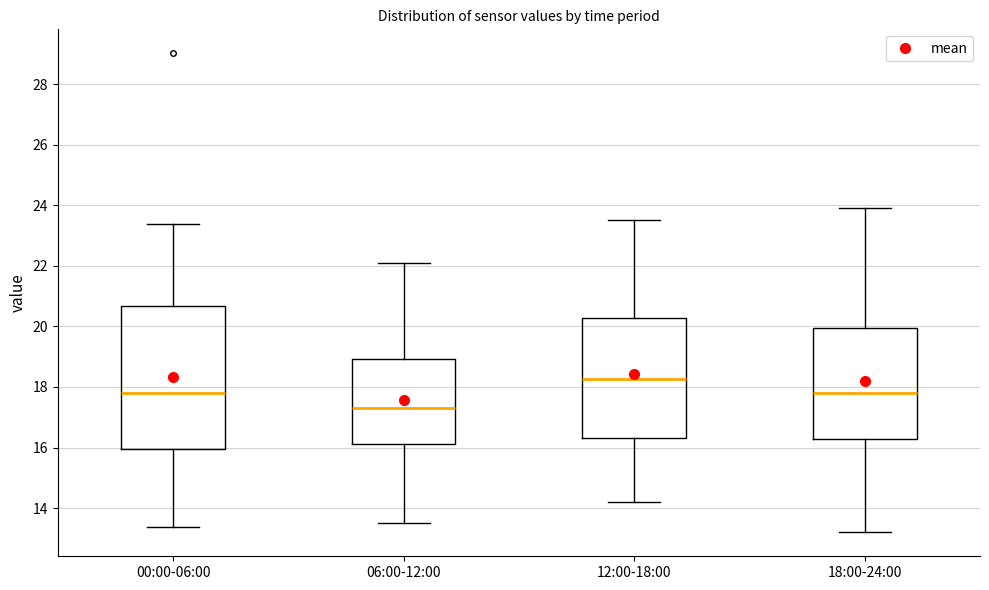

Where does the lower whisker of the box for 06:00-12:00 end on the y-axis? The values are not printed on the chart, so give them approximately, as read against the axis.

13.6